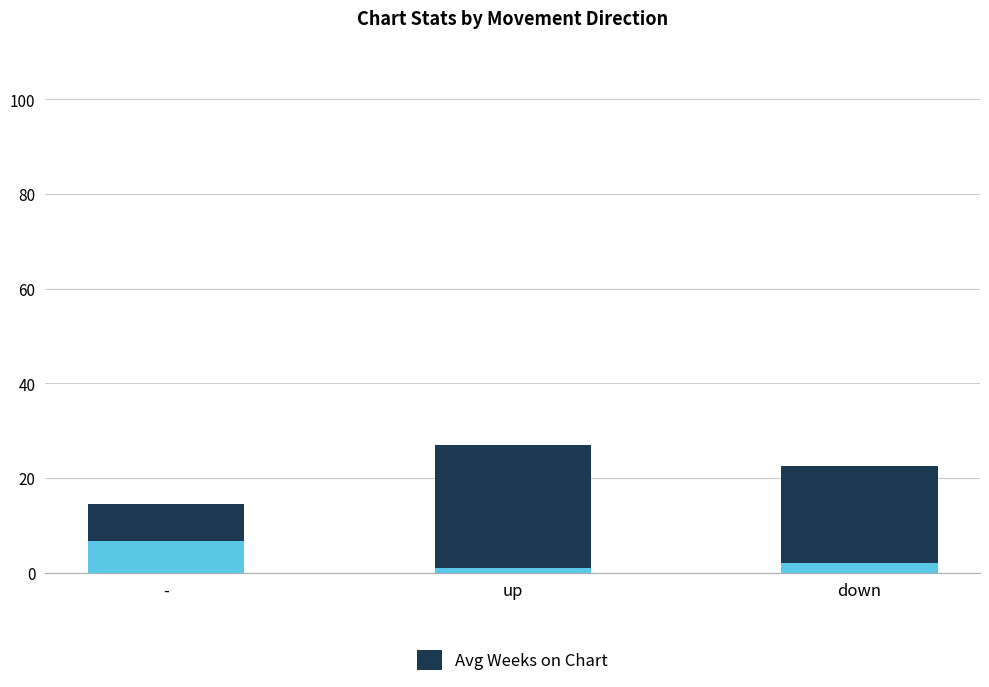

What is the total value across all series at -?

14.5